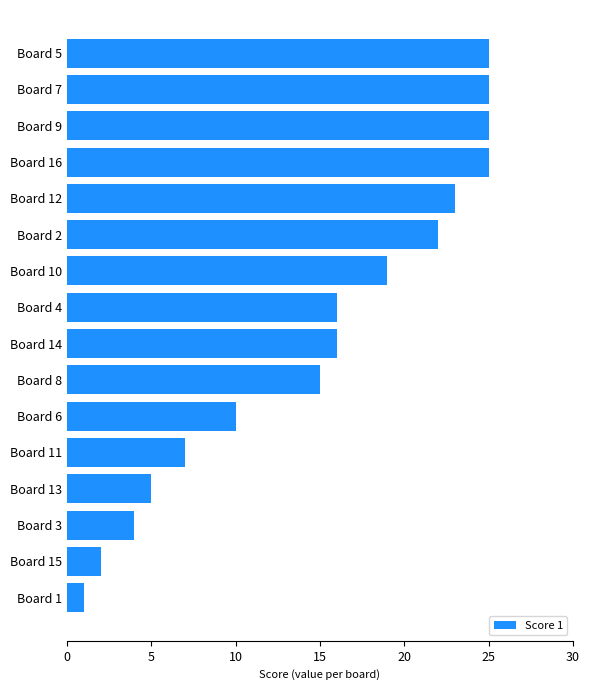

The value at Board 1 is 0. True or false?

False